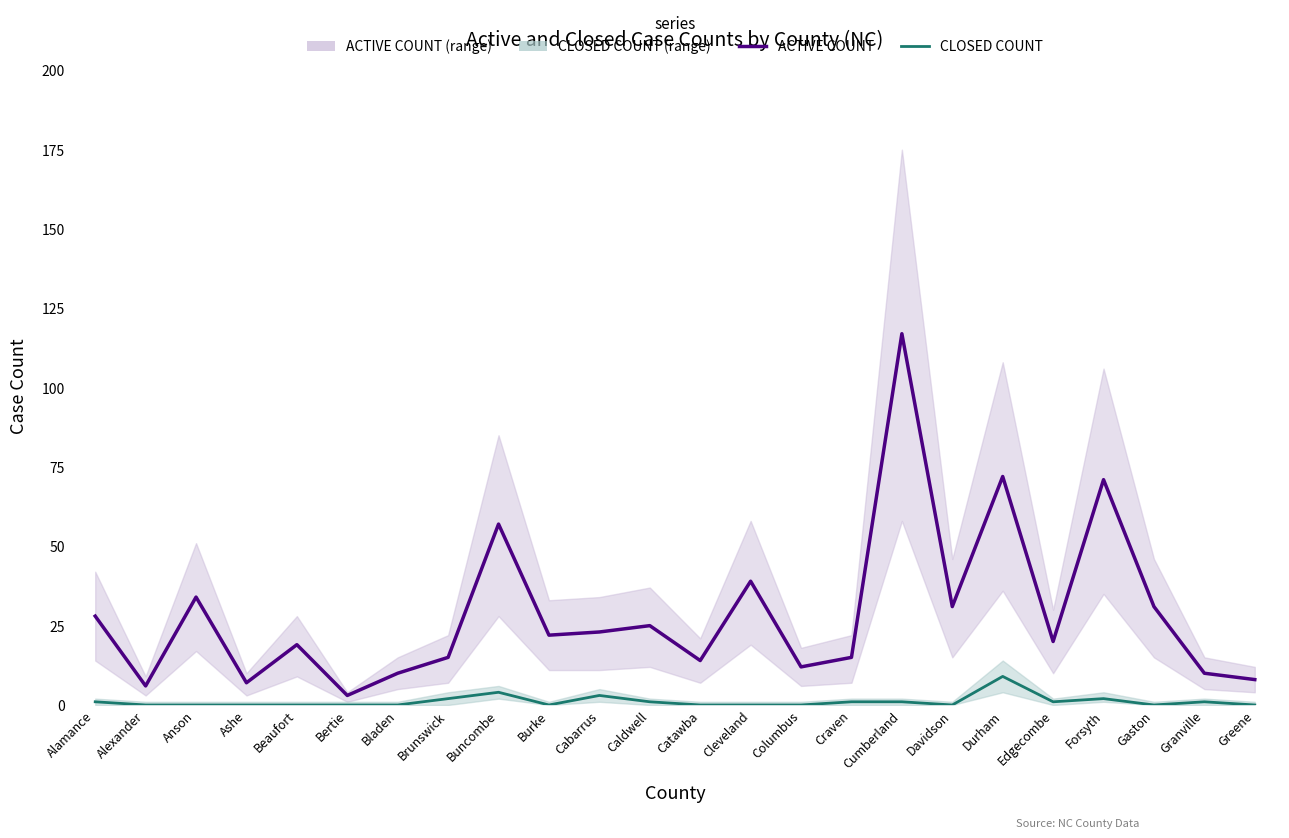

Which has a higher value, Caldwell or Edgecombe?

Caldwell